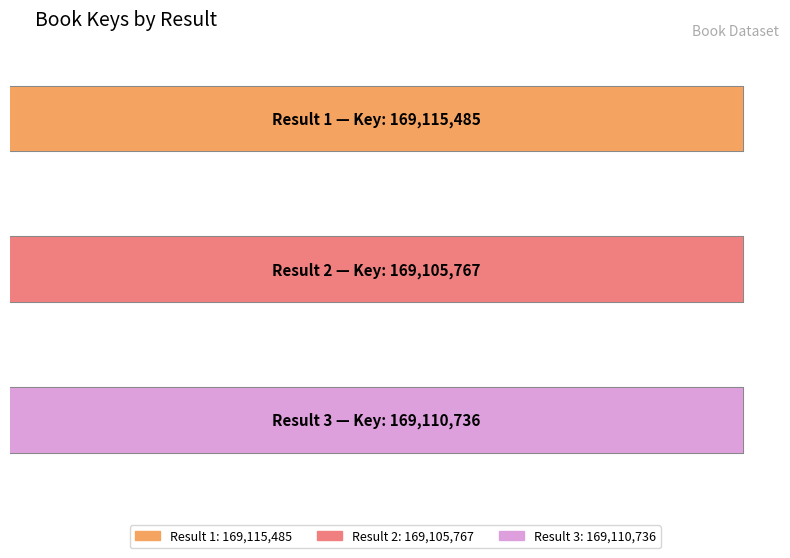

What is the minimum value shown in the chart?

169105767